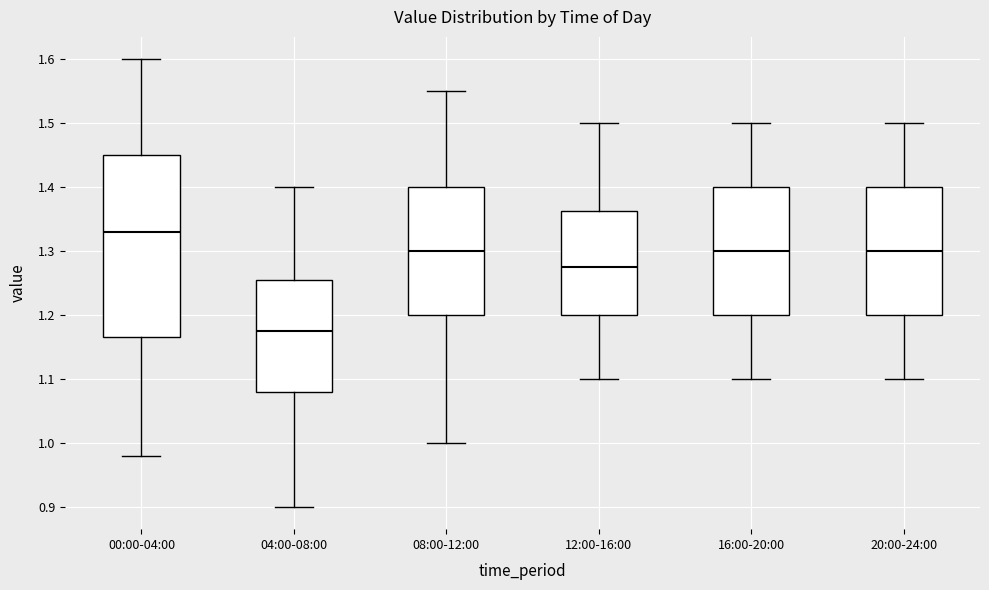

Comparing the boxes themselves (not the whiskers), which one is the tallest?

00:00-04:00